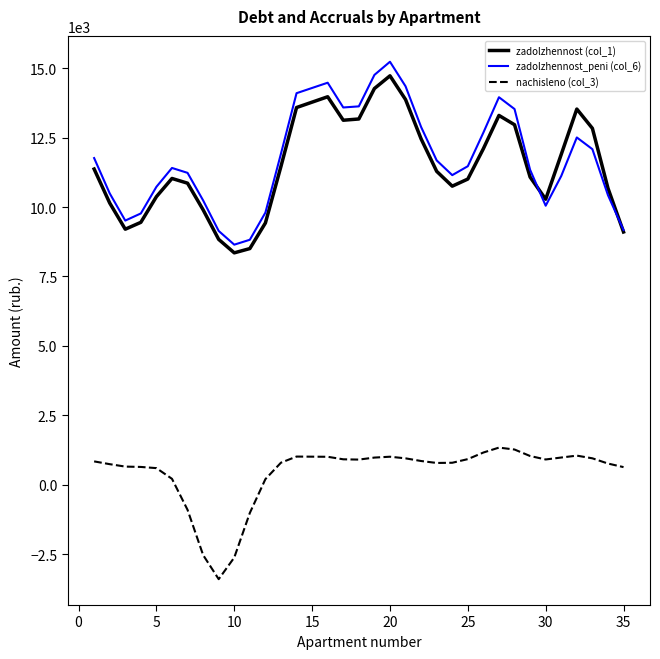

Which series has the largest range (max minus min)?

zadolzhennost_peni (col_6)